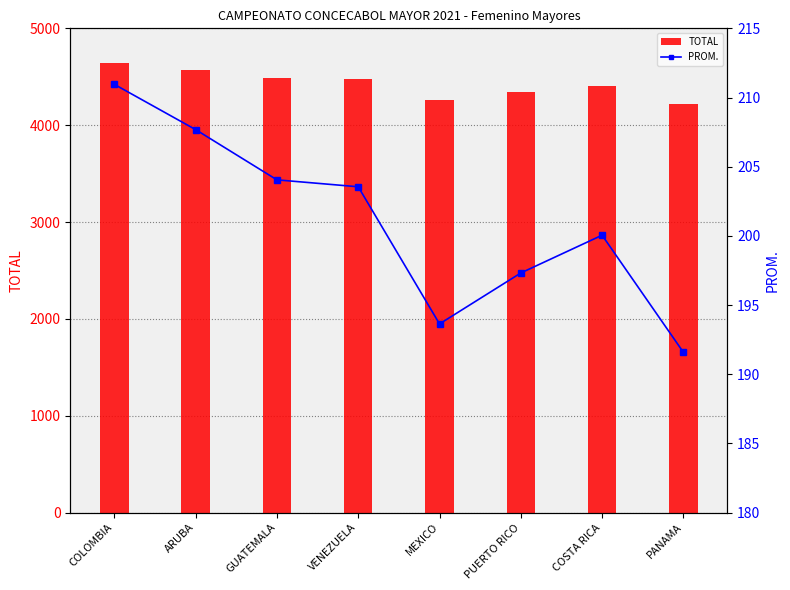

What is the maximum value shown in the chart?

4641.0